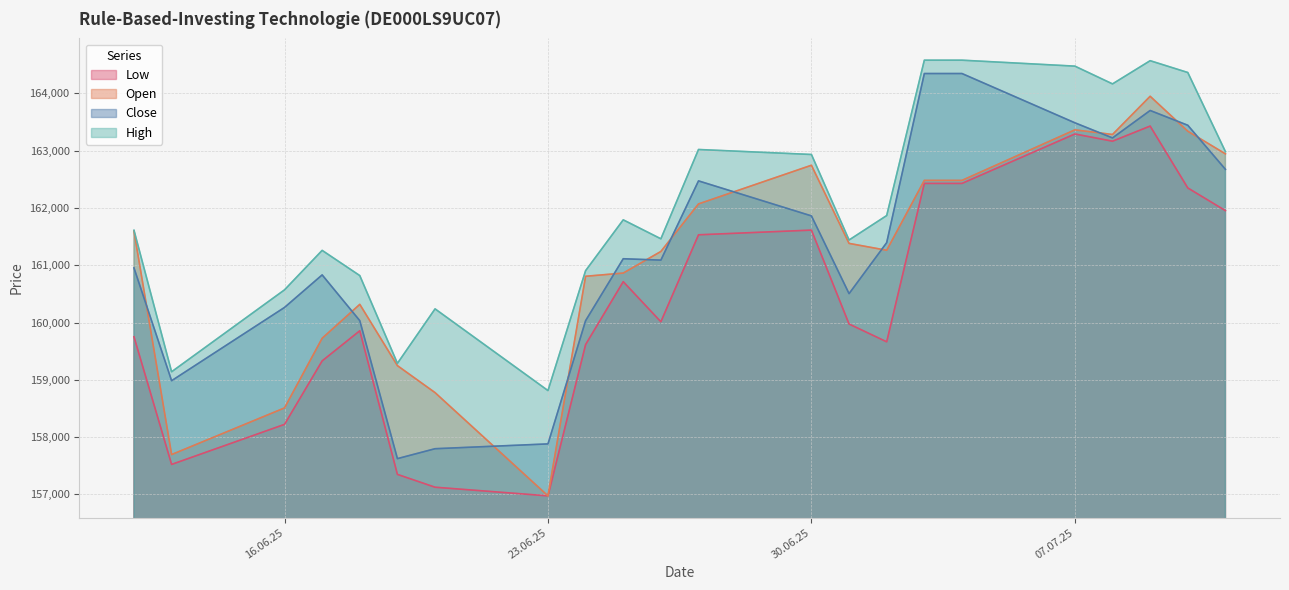

True or false: High and Low cross at least once.

False